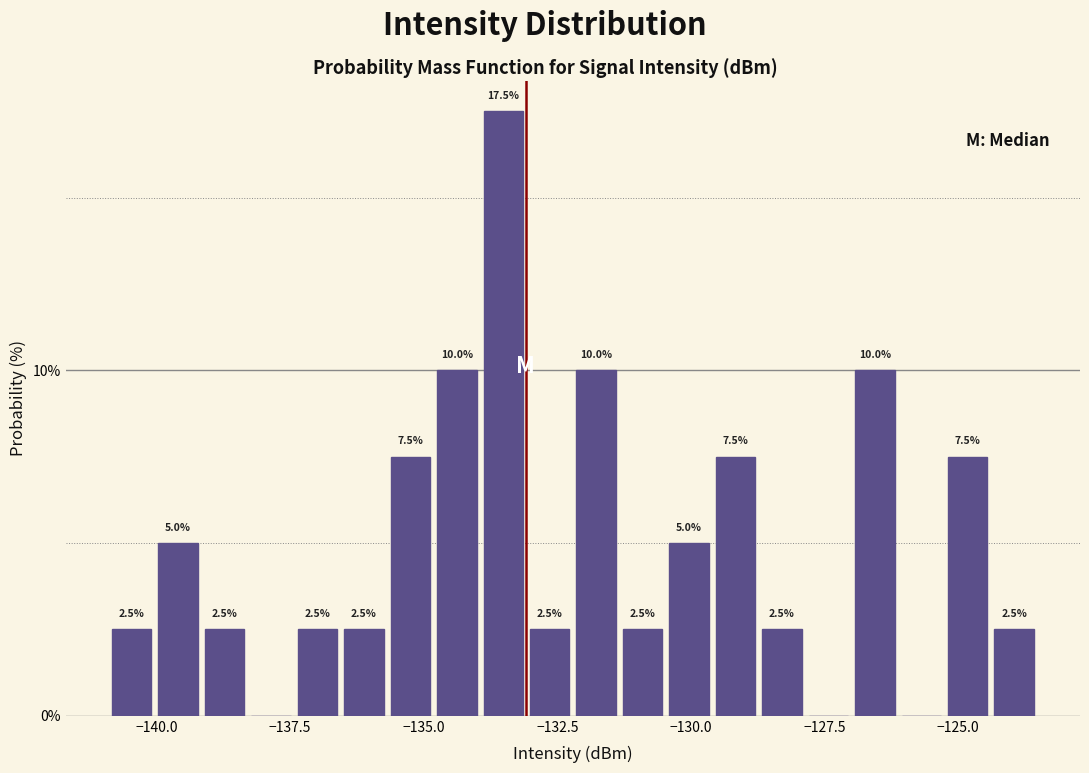

Read against the x-axis, roughly where is the centre of the tallest bar?

-133.5